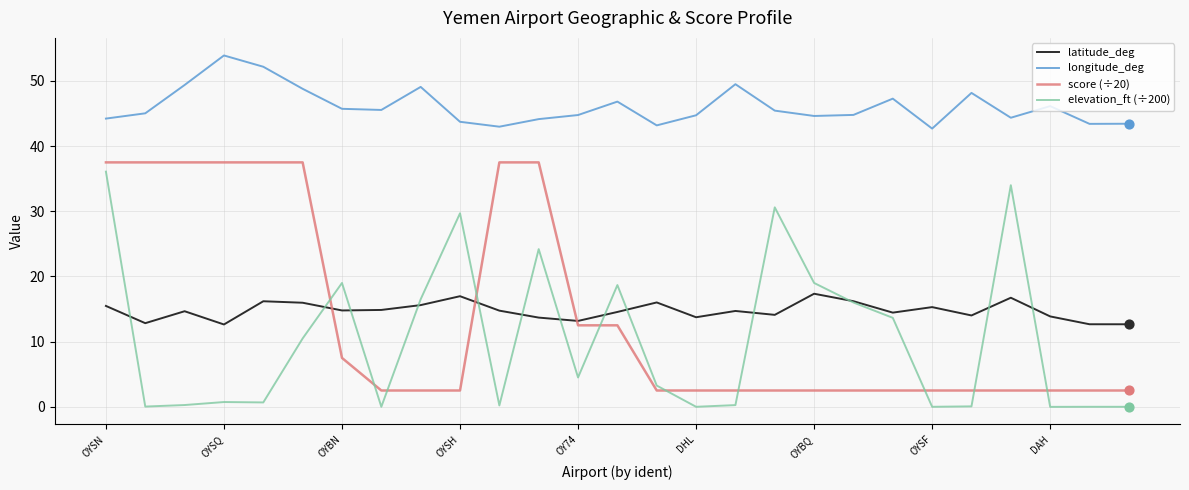

What are all the series names shown in the legend?

latitude_deg, longitude_deg, score (÷20), elevation_ft (÷200)